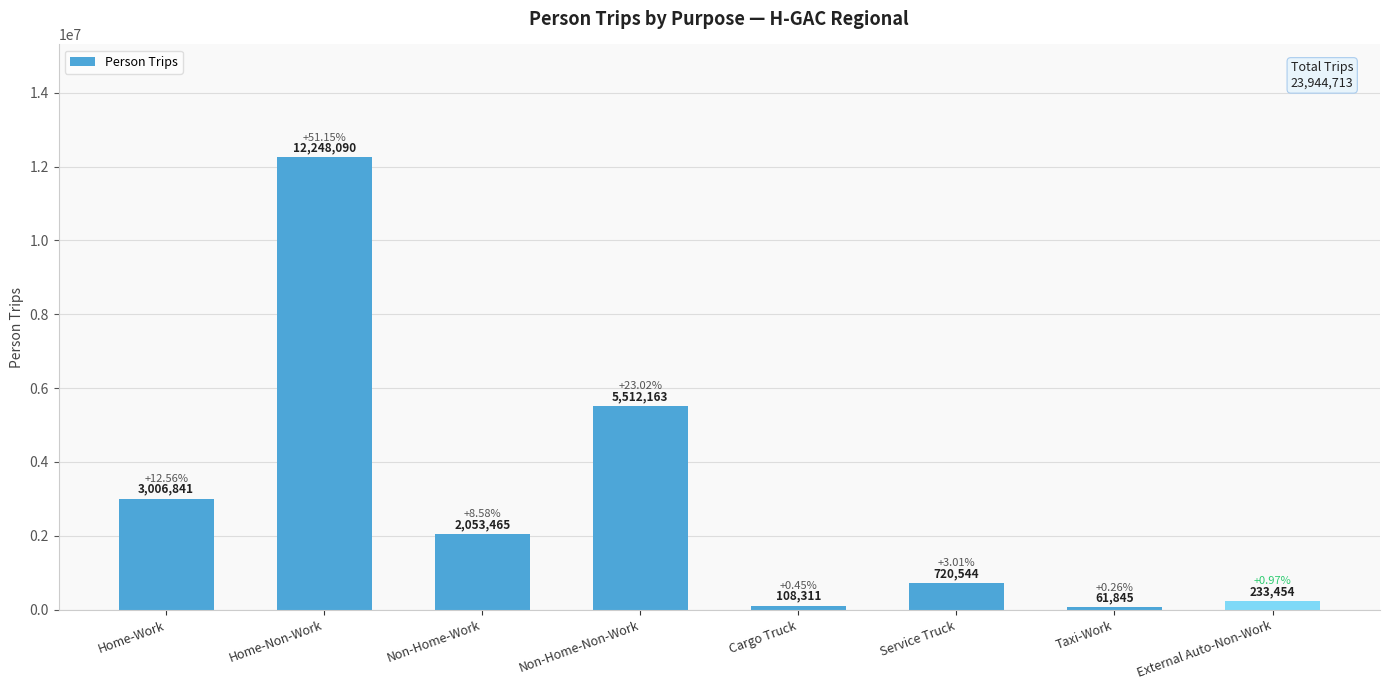

The chart shows a value of 720544 at Service Truck. True or false?

True